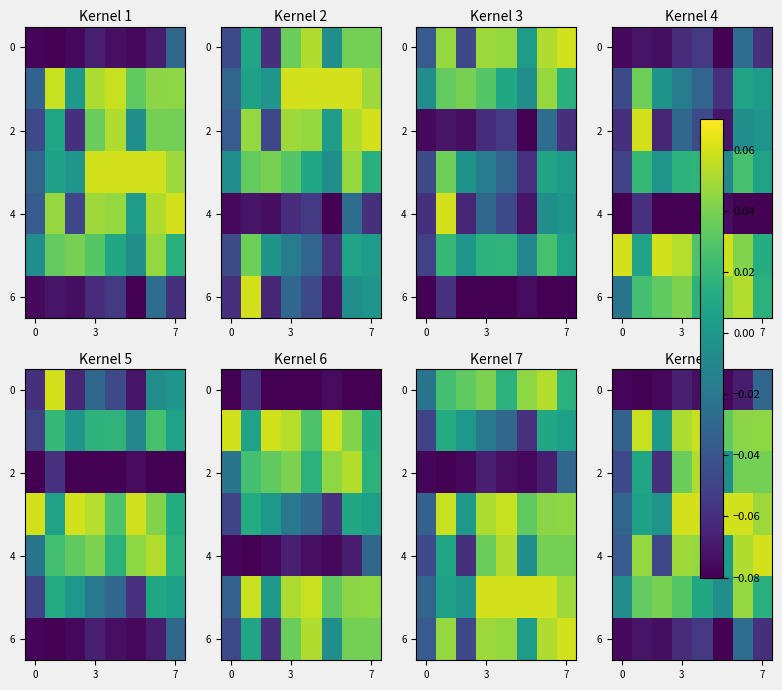

True or false: 2 has a value of -0.0 at 0.

True